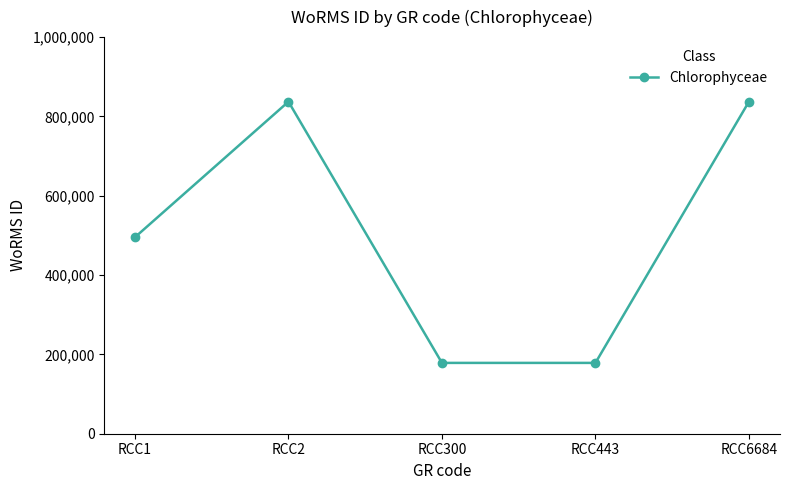

Is it true that the value at RCC1 is 495424?

True